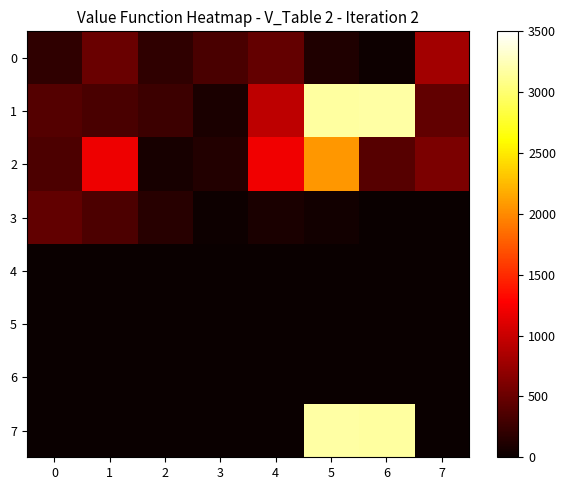

What is the total value across all series at 3?

570.8